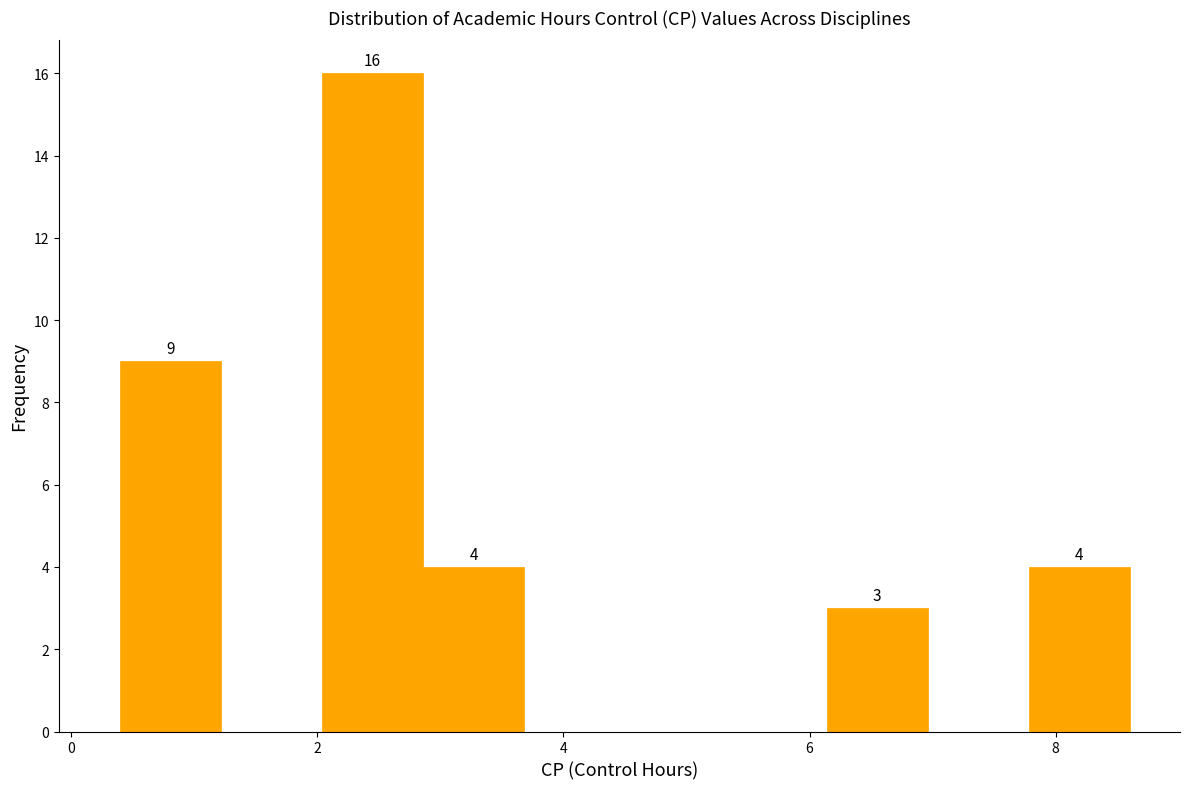

Over which range of the x-axis is the bar tallest?

2.04 to 2.86